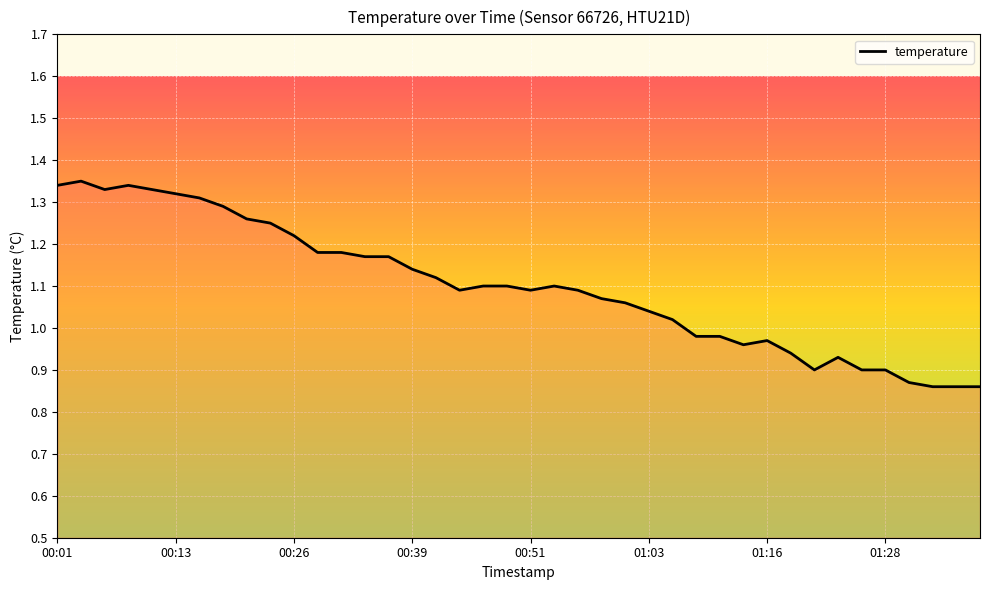

Where is the data nearest to the value 1?

01:06